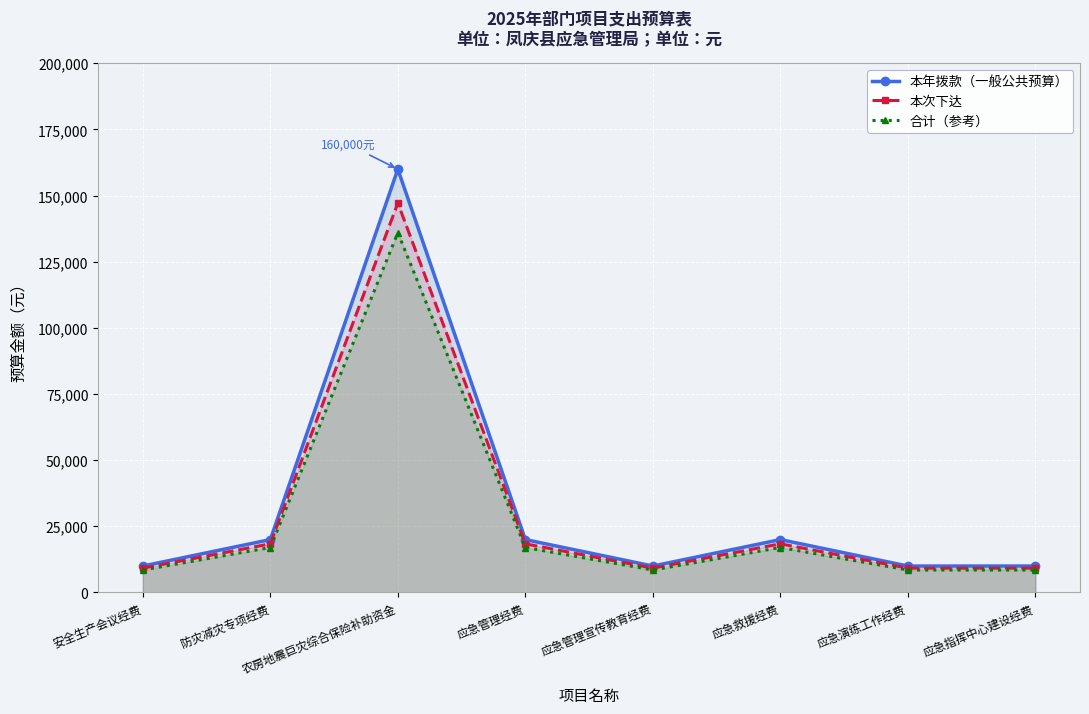

What is the maximum value shown in the chart?

160000